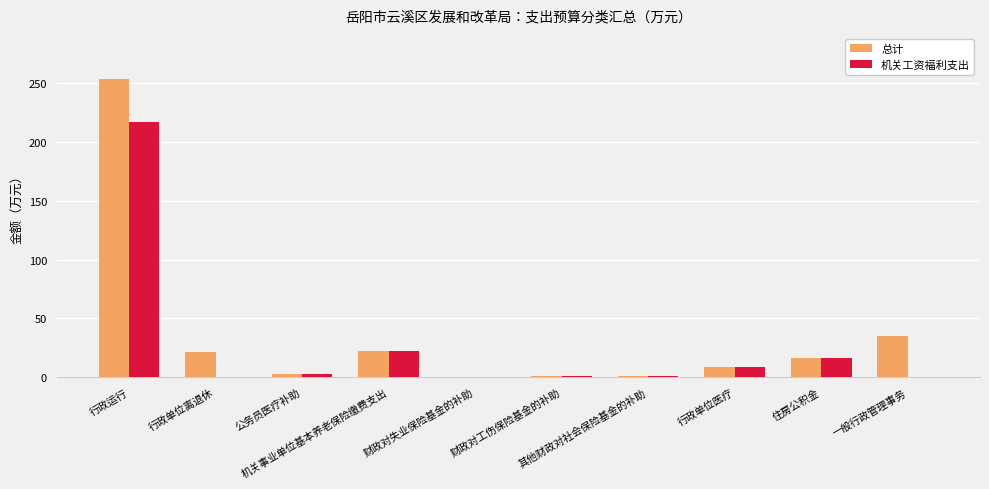

What is the highest value of the 总计 series?

253.5